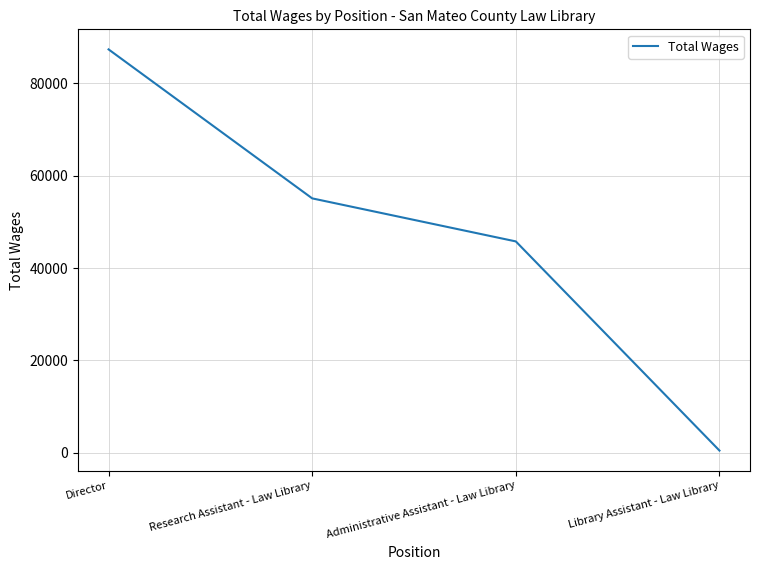

True or false: the data shows 136888 at Director.

False